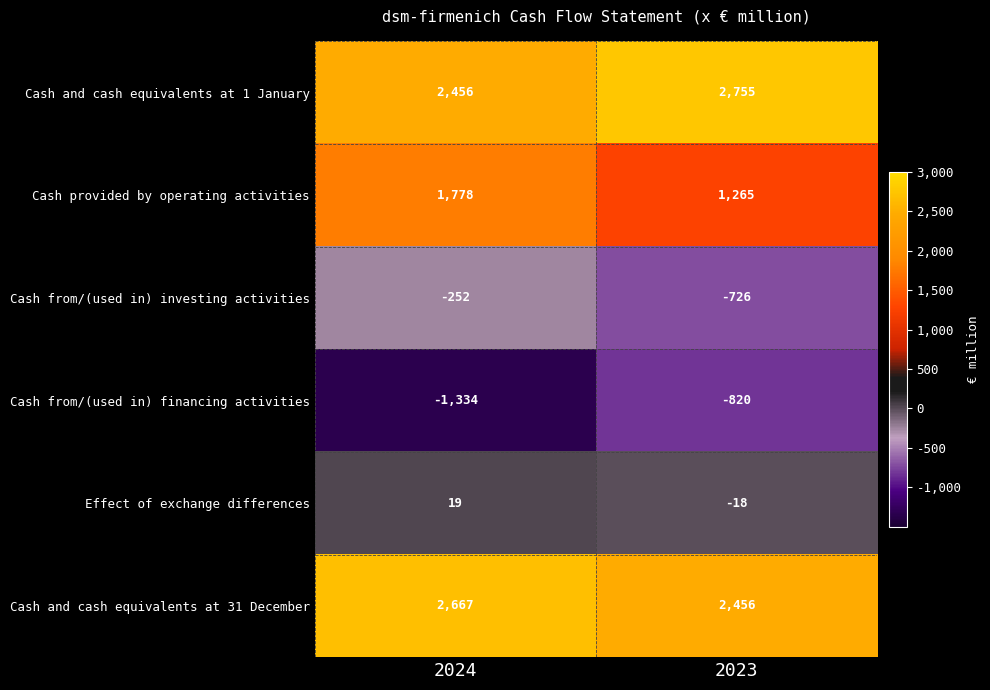

The value of Cash and cash equivalents at 1 January at 2024 is 3302. True or false?

False